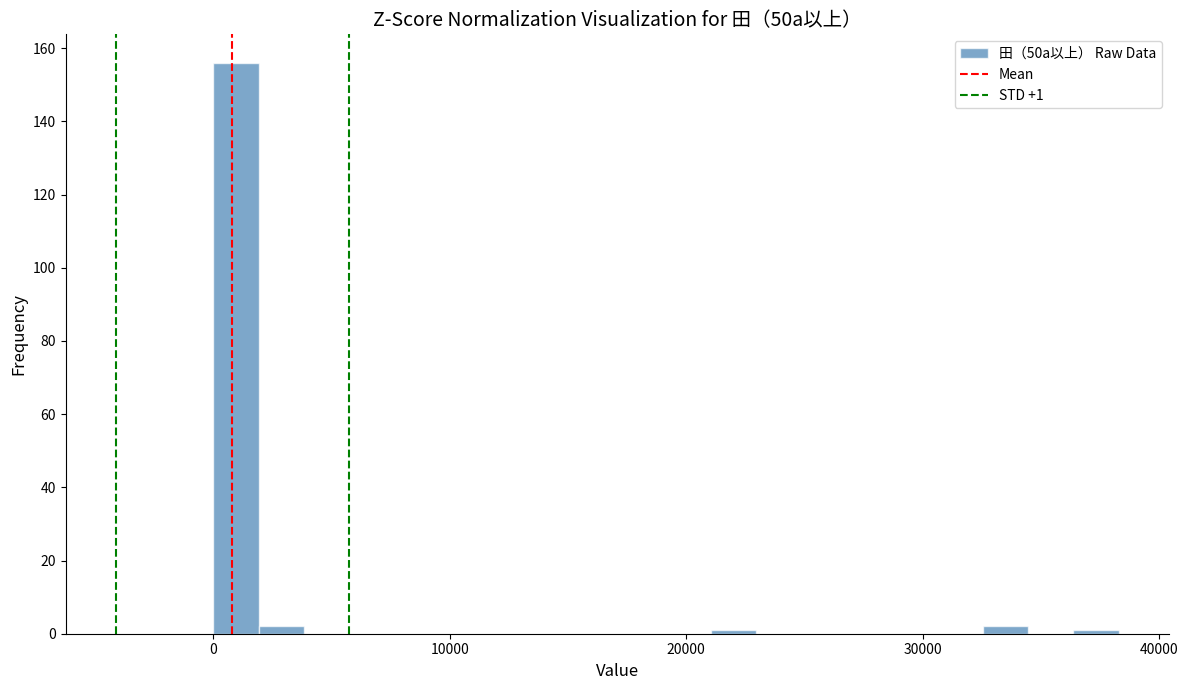

Around what value on the x-axis is the tallest bar? Give the approximate position of its centre, as read against the axis.

1000